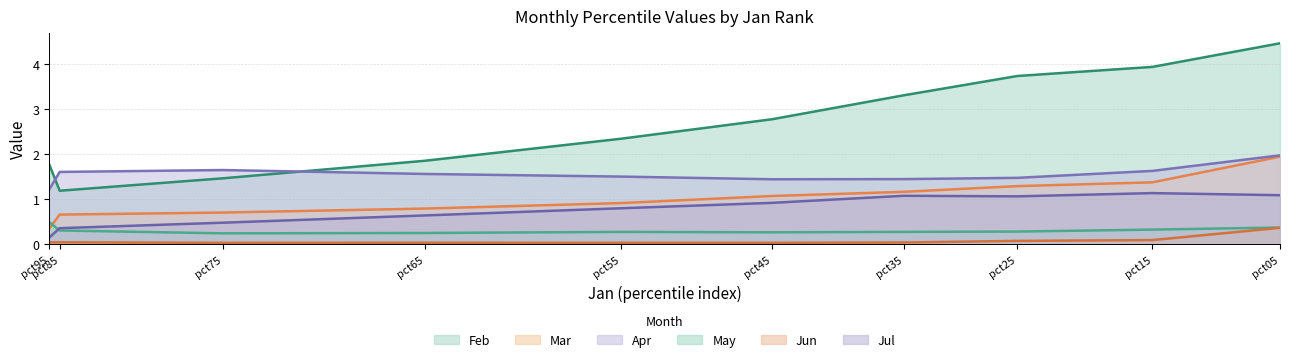

How many data points does each series have?

10